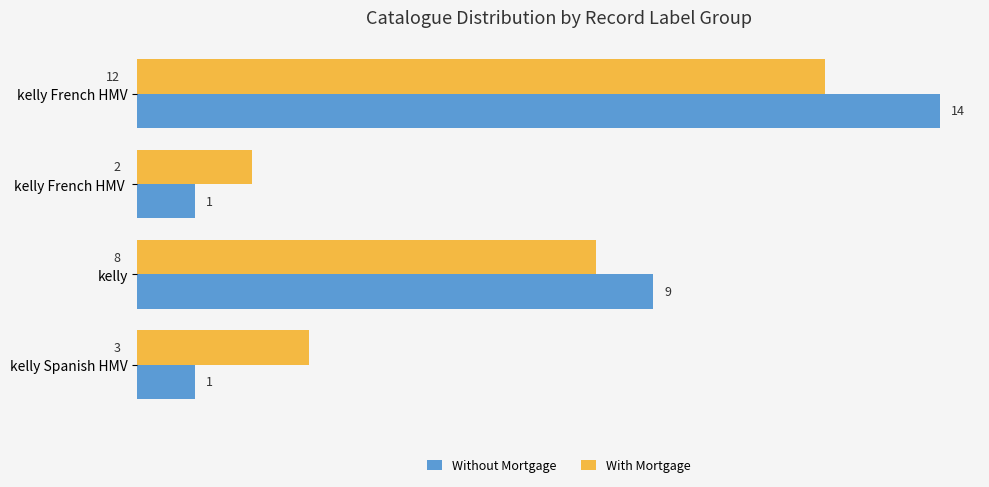

How many distinct data groups are displayed?

2